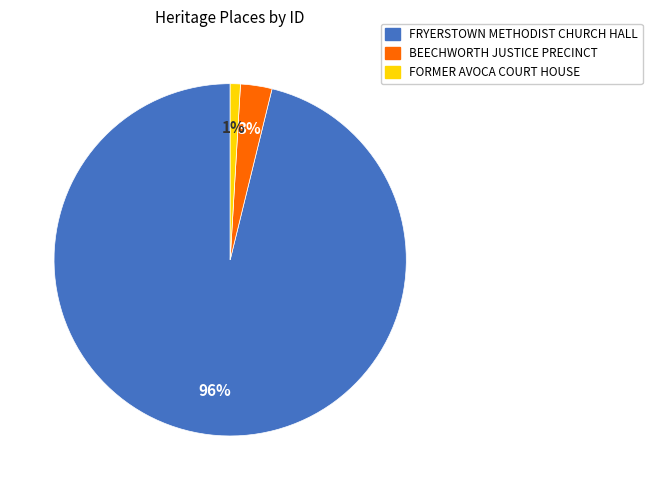

What is the largest slice in the pie chart?

FRYERSTOWN METHODIST CHURCH HALL